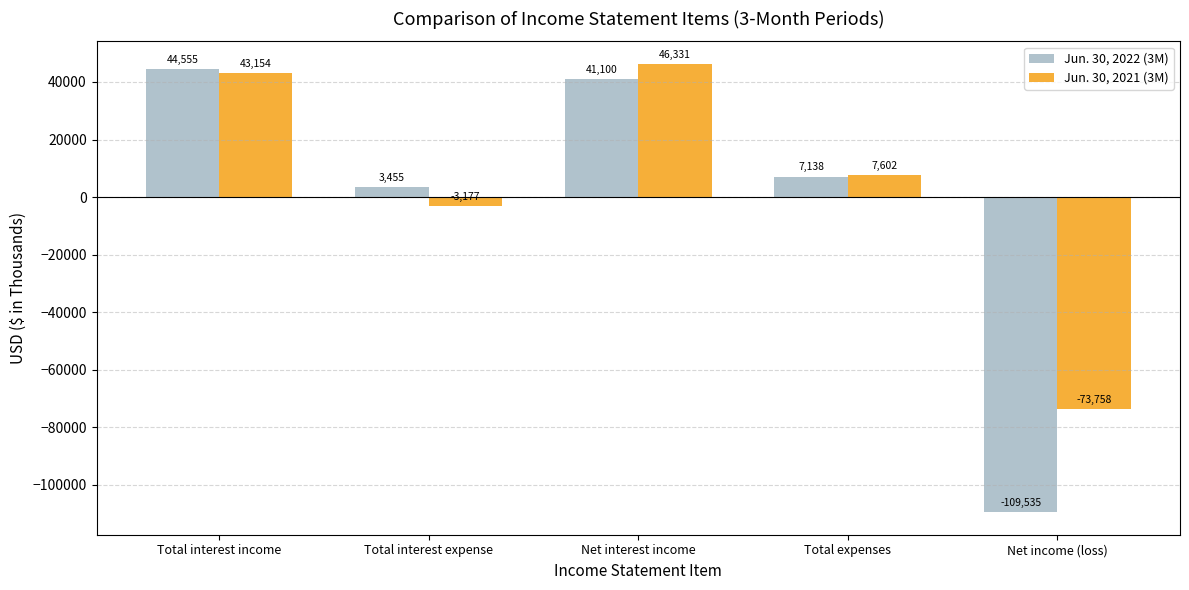

What position from the right is Total interest expense?

4